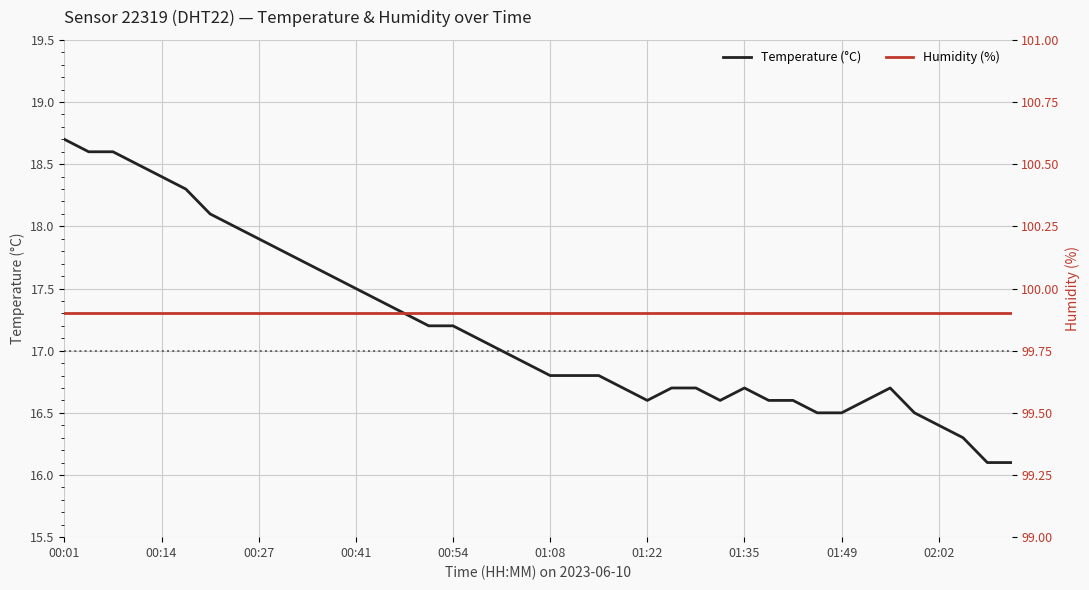

How many categories are shown in the chart?

40